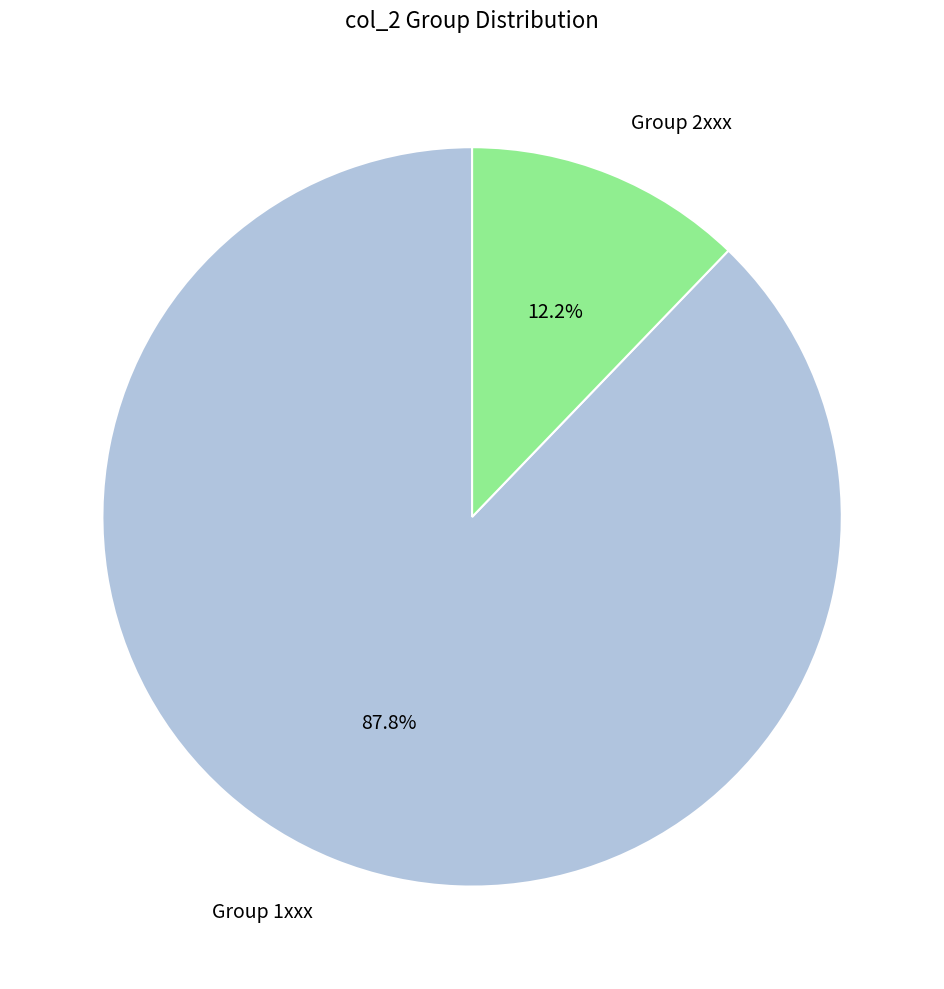

What percentage is NOT represented by Group 1xxx?

12.2%